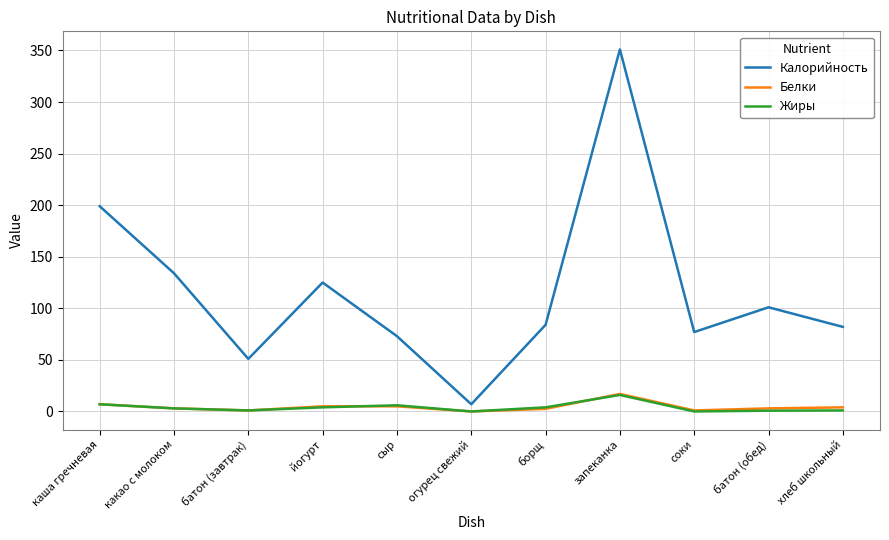

How many lines are shown in the chart?

3